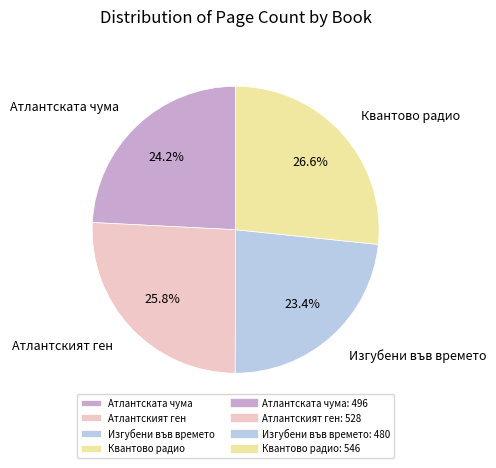

Is Атлантската чума the majority of the pie?

No